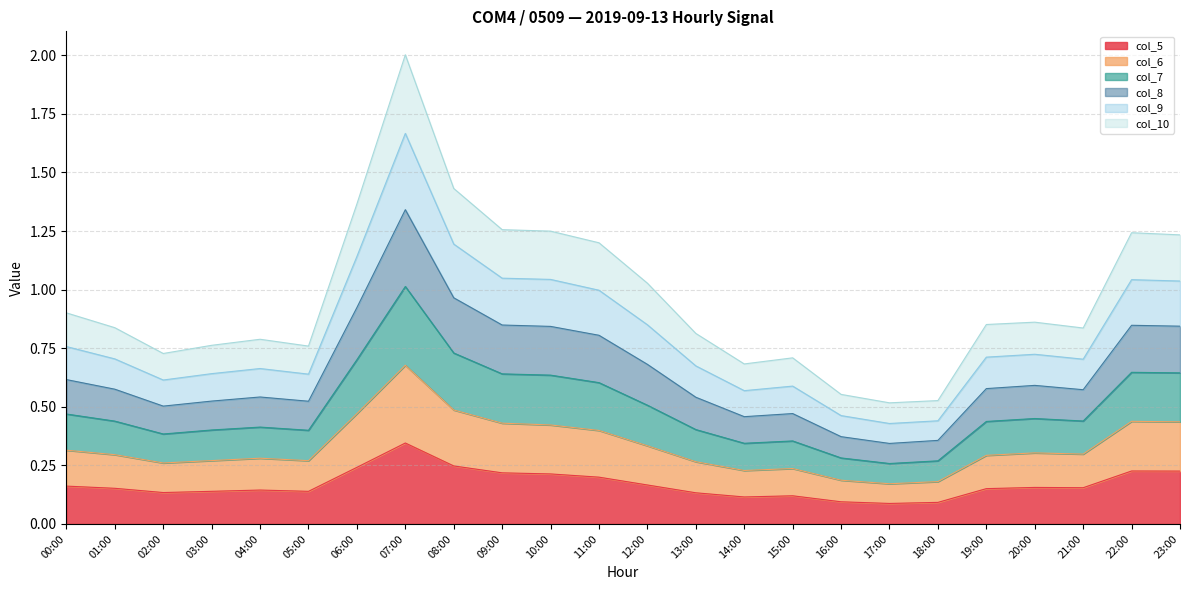

True or false: col_5 has a value of 0.3 at 11:00.

False